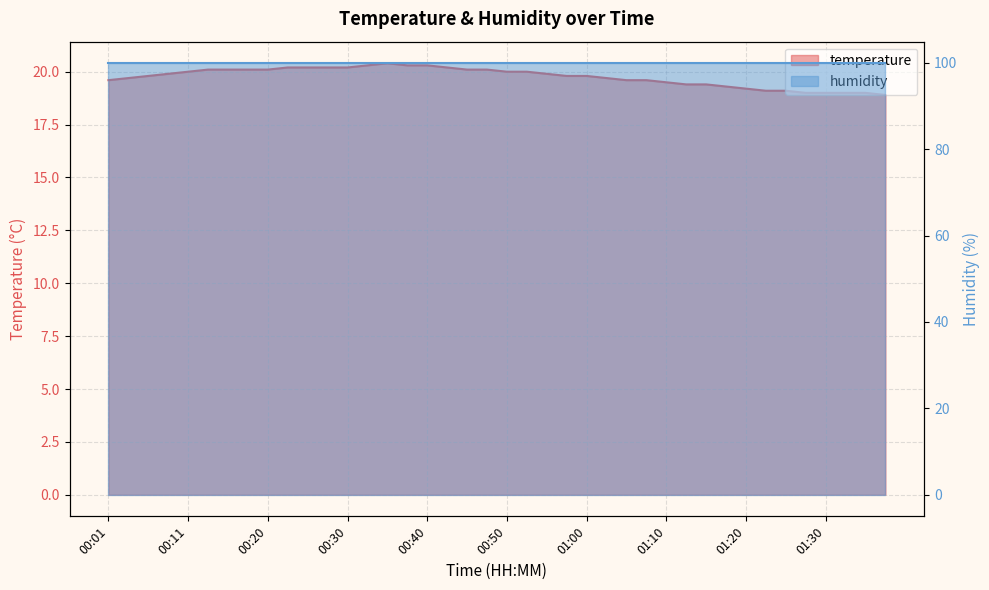

What is the average value?

19.8